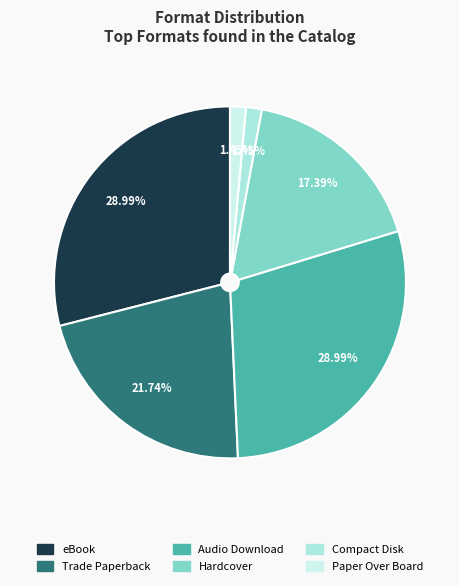

To the nearest percent, what is the difference between the largest and smallest slice percentages?

28%